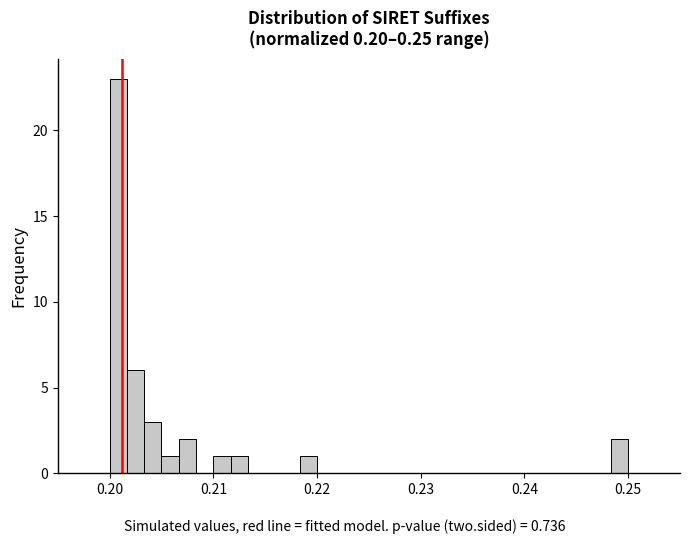

Read against the x-axis, roughly where is the centre of the tallest bar?

0.201